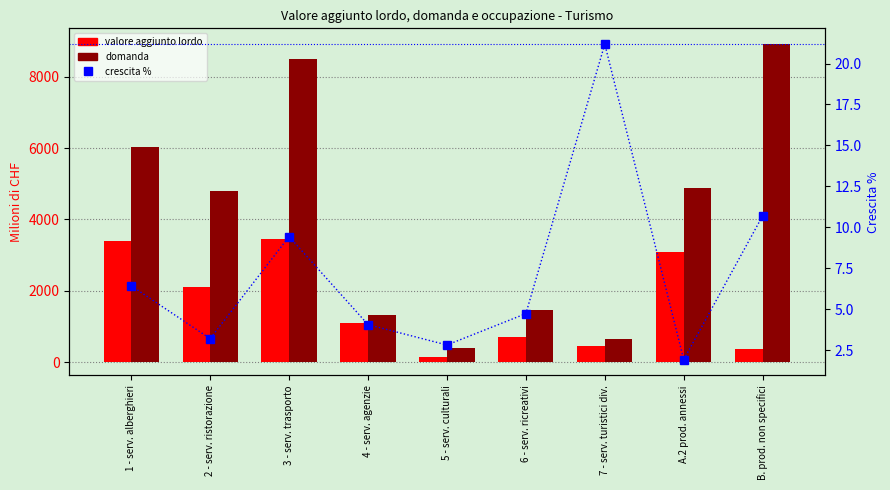

What is the label of the 5th bar from the right?

5 - serv. culturali